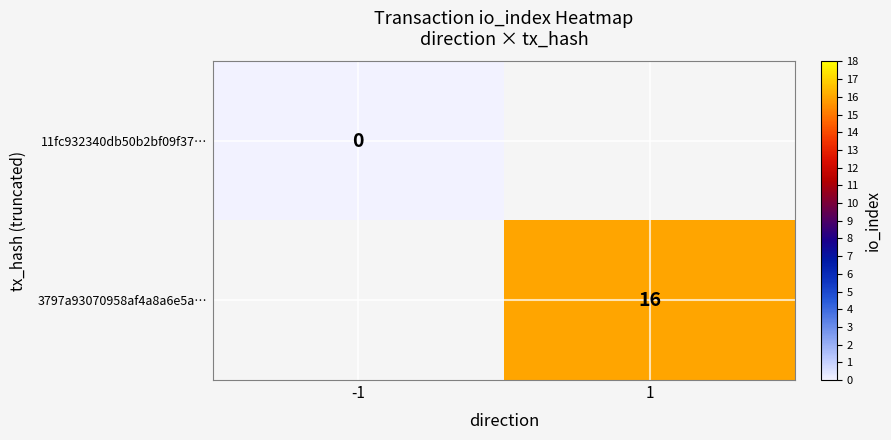

True or false: 3797a93070958af4a8a6e5a… has a value of 16 at 1.

True